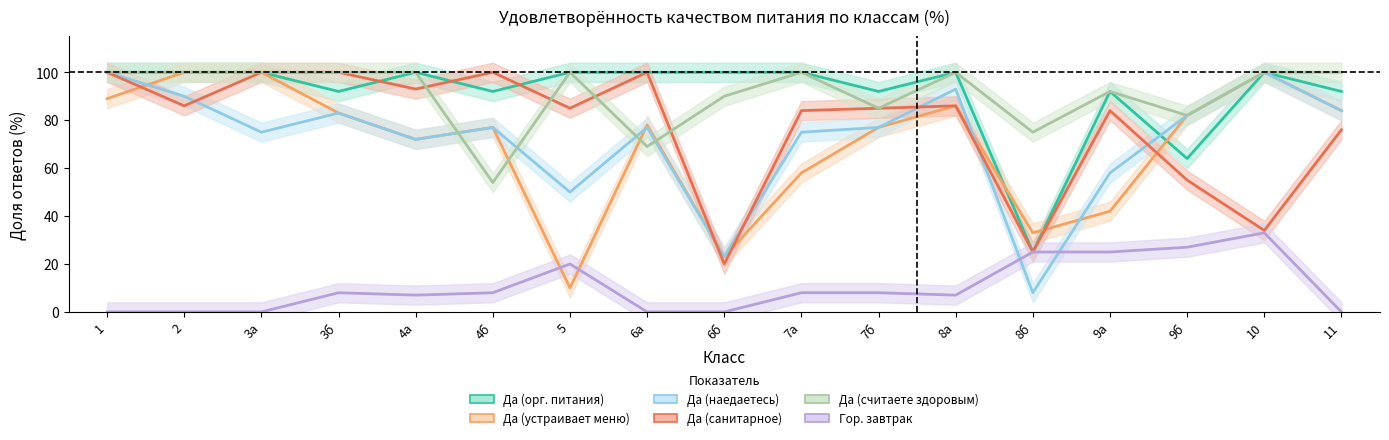

What is the difference between the Да (устраивает меню) values at 4б and 6б?

54